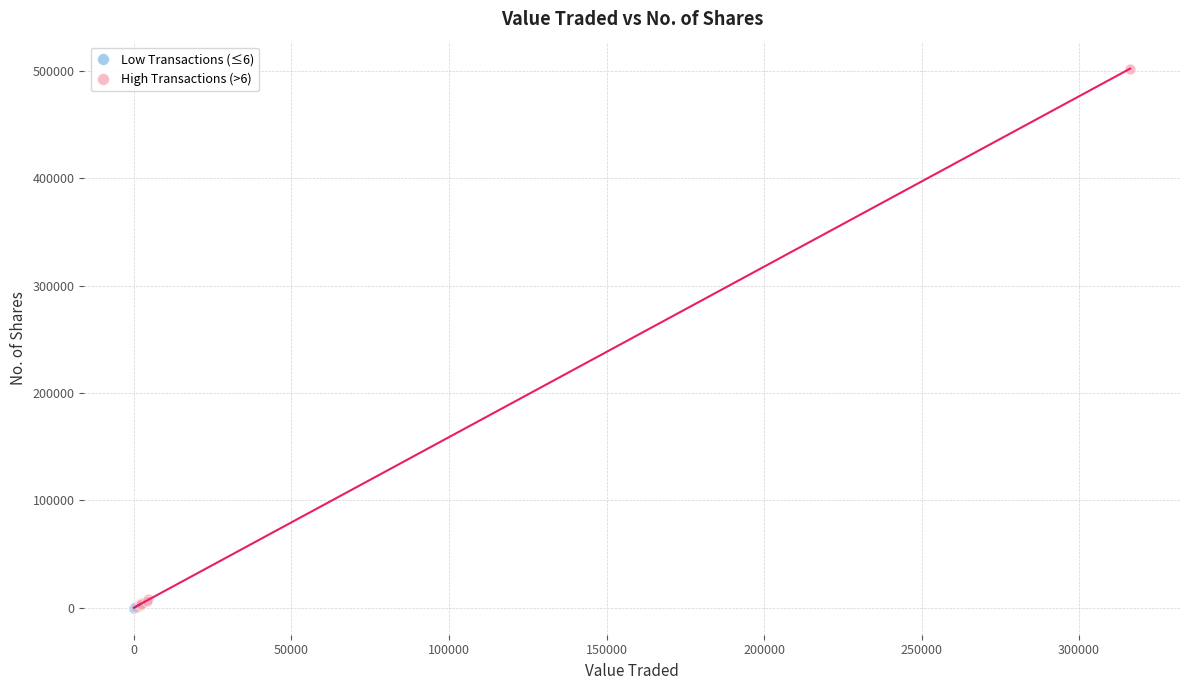

Which series contains the highest Y value?

High Transactions (>6)